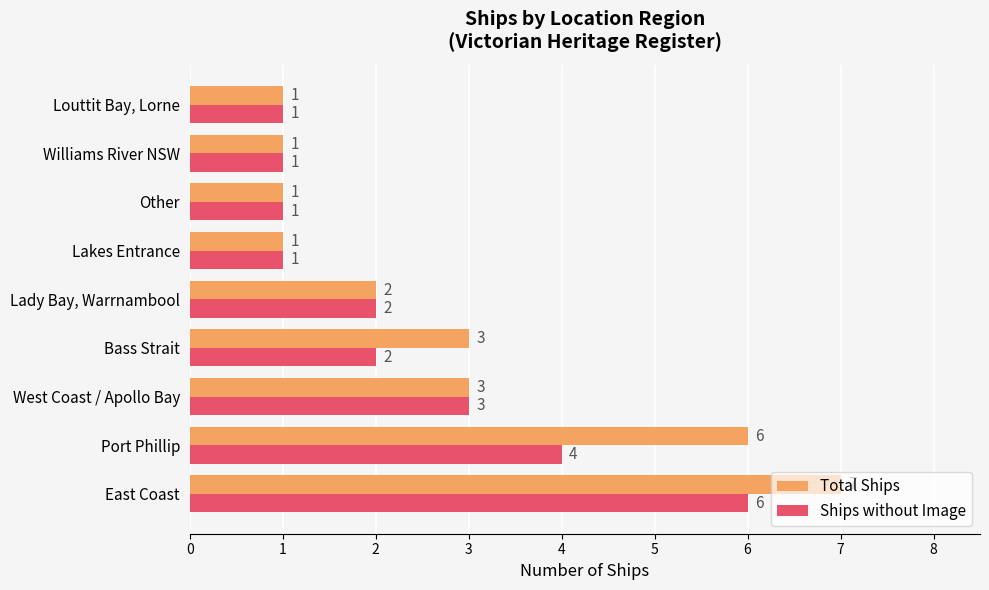

What is the maximum value for Total Ships?

7